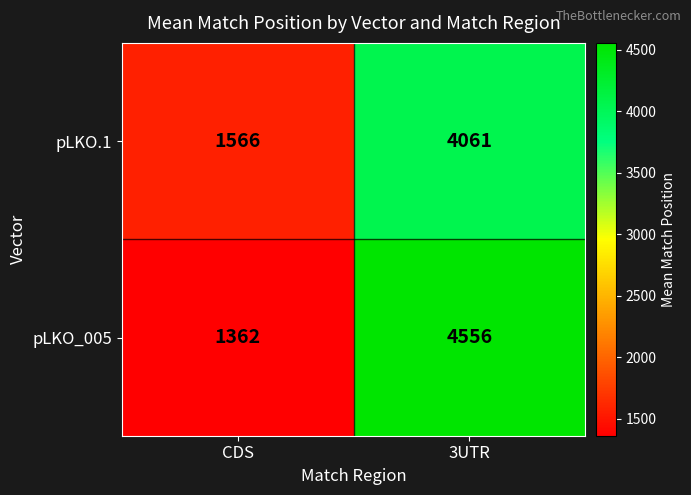

Count the number of categories in the chart.

2